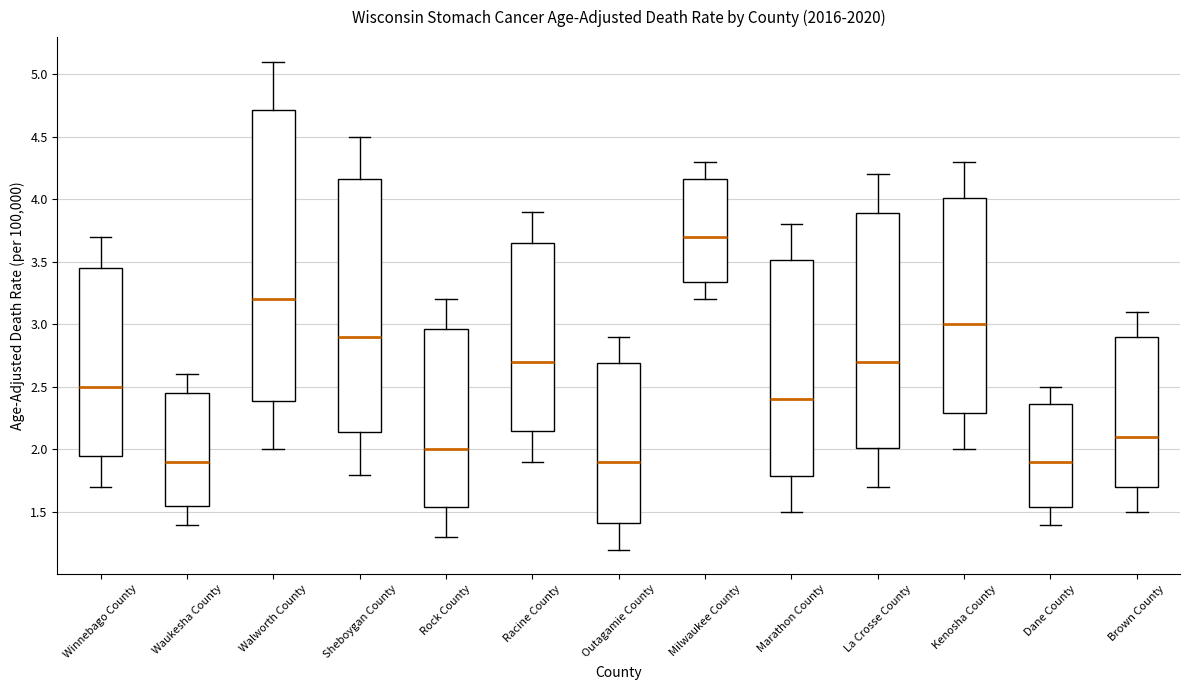

Reading left to right, read every box against the y-axis: the position of its median line, the range the box covers, and the ends of its whiskers. The values are not printed on the chart, so give them approximately, as read against the axis.

Winnebago County: median 2.50, box 1.95 to 3.45, whiskers 1.70 to 3.70
Waukesha County: median 1.90, box 1.55 to 2.45, whiskers 1.40 to 2.60
Walworth County: median 3.20, box 2.40 to 4.70, whiskers 2.00 to 5.10
Sheboygan County: median 2.90, box 2.15 to 4.15, whiskers 1.80 to 4.50
Rock County: median 2.00, box 1.55 to 2.95, whiskers 1.30 to 3.20
Racine County: median 2.70, box 2.15 to 3.65, whiskers 1.90 to 3.90
Outagamie County: median 1.90, box 1.40 to 2.70, whiskers 1.20 to 2.90
Milwaukee County: median 3.70, box 3.35 to 4.15, whiskers 3.20 to 4.30
Marathon County: median 2.40, box 1.80 to 3.50, whiskers 1.50 to 3.80
La Crosse County: median 2.70, box 2.00 to 3.90, whiskers 1.70 to 4.20
Kenosha County: median 3.00, box 2.30 to 4.00, whiskers 2.00 to 4.30
Dane County: median 1.90, box 1.55 to 2.35, whiskers 1.40 to 2.50
Brown County: median 2.10, box 1.70 to 2.90, whiskers 1.50 to 3.10